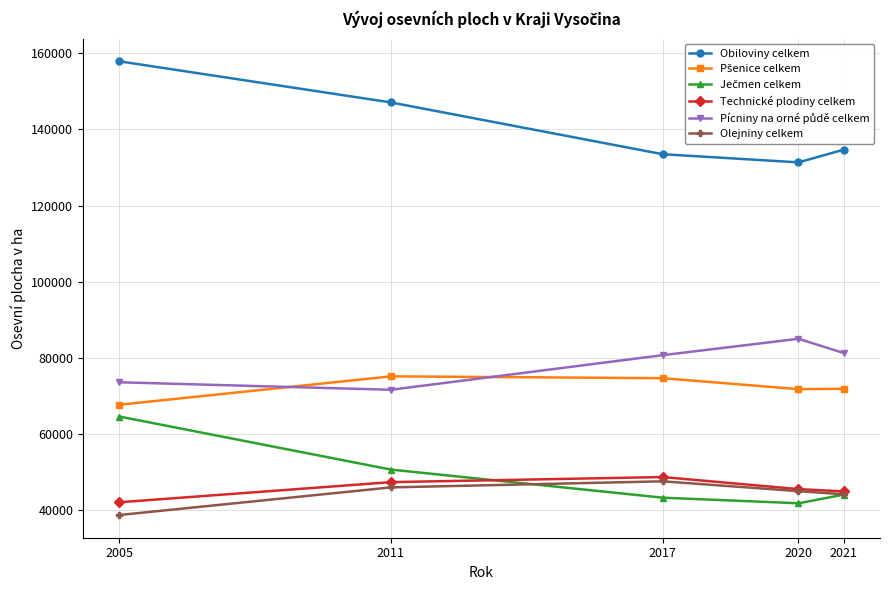

What is the difference between the highest and lowest values at 2020?

89506.2